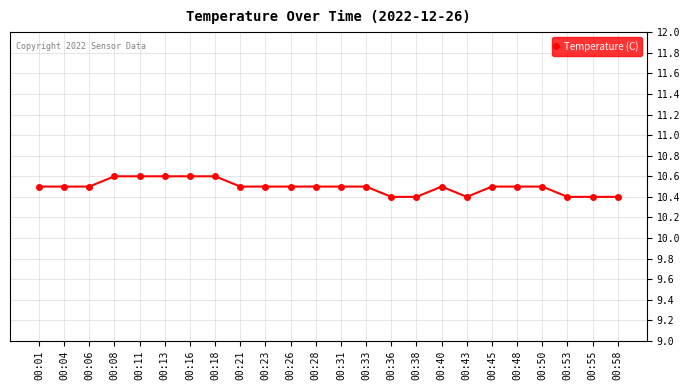

True or false: there are more than 0 points higher than both neighbors.

True